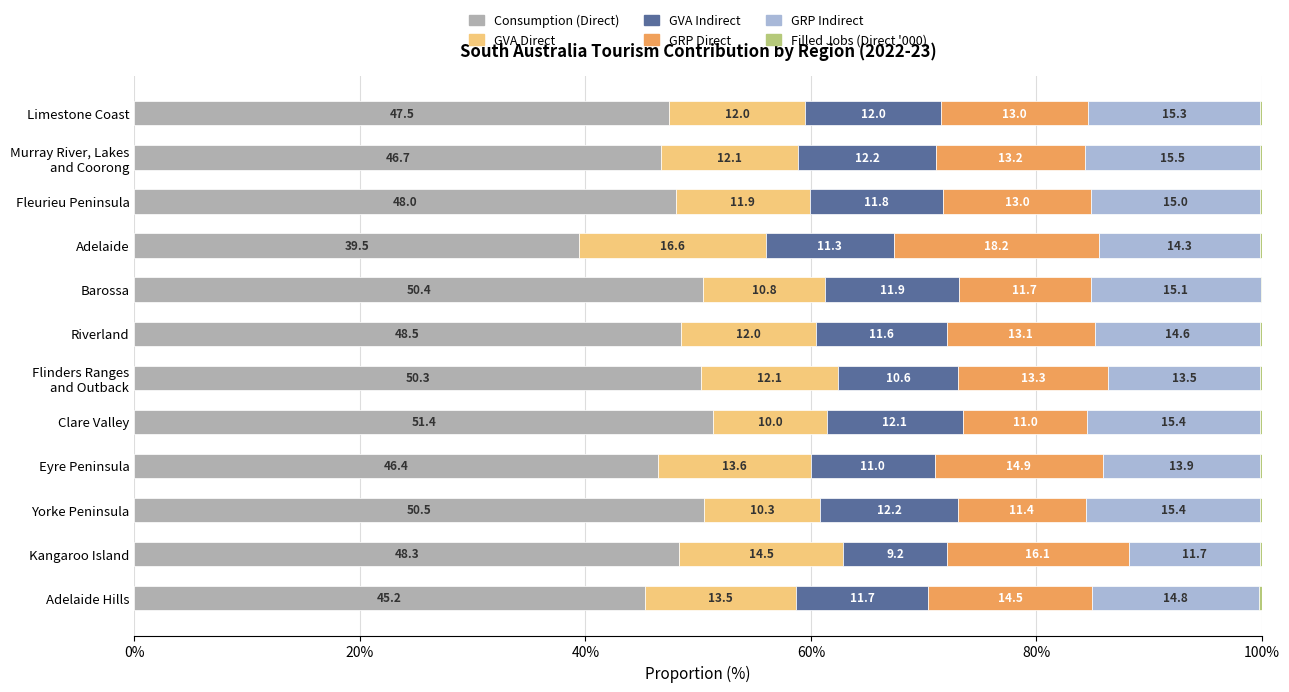

What is the sum of all Consumption (Direct) values?

572.7